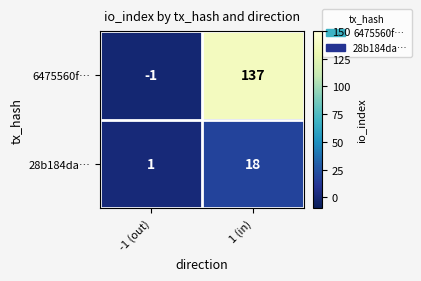

What is the difference between the maximum and minimum values in the 28b184da… series?

17